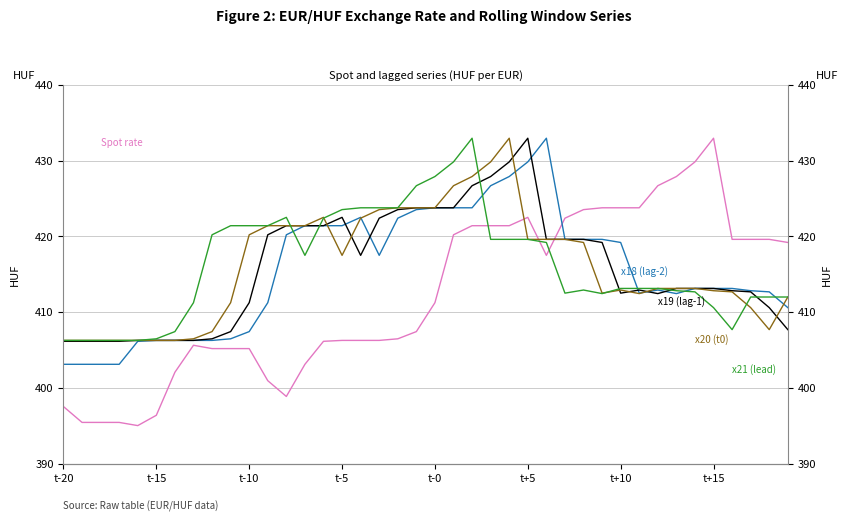

Is the value of 1 EUR - HUF at t-20 greater than the value of x20 at 34?

No